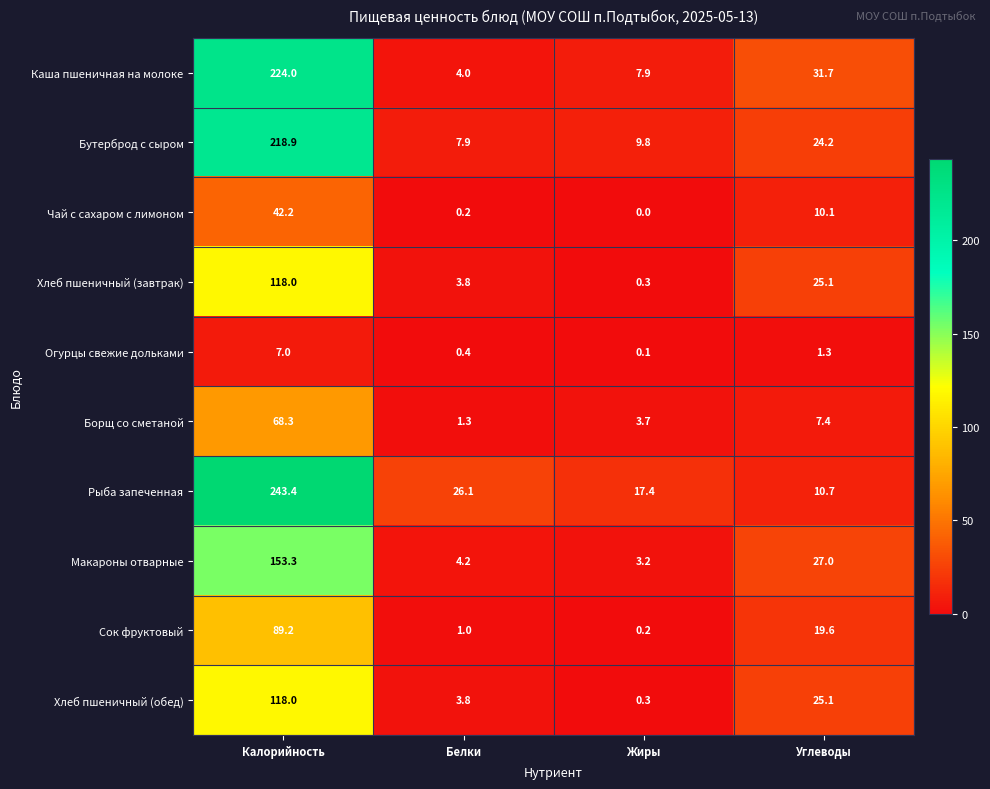

The value of Рыба запеченная at Калорийность is 243.4. True or false?

True